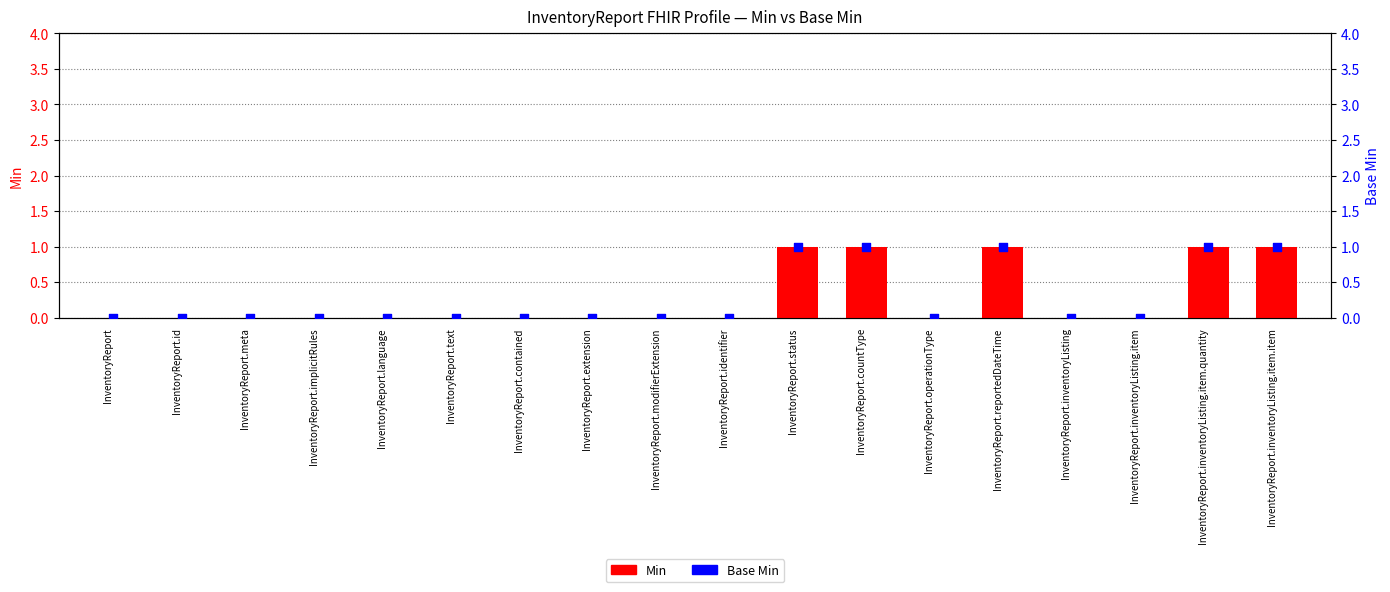

Is the value of Base Min at InventoryReport.language greater than the value of Min at InventoryReport.contained?

No